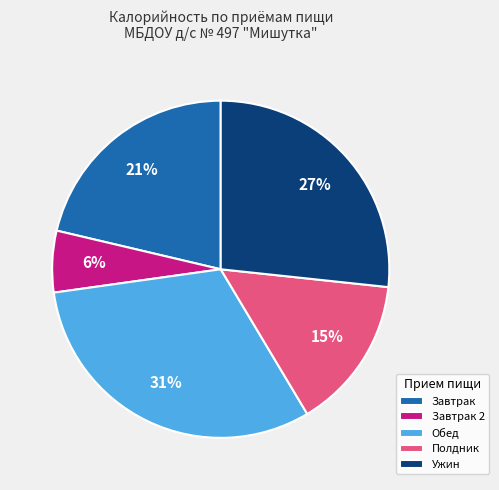

How many segments does this pie chart have?

5